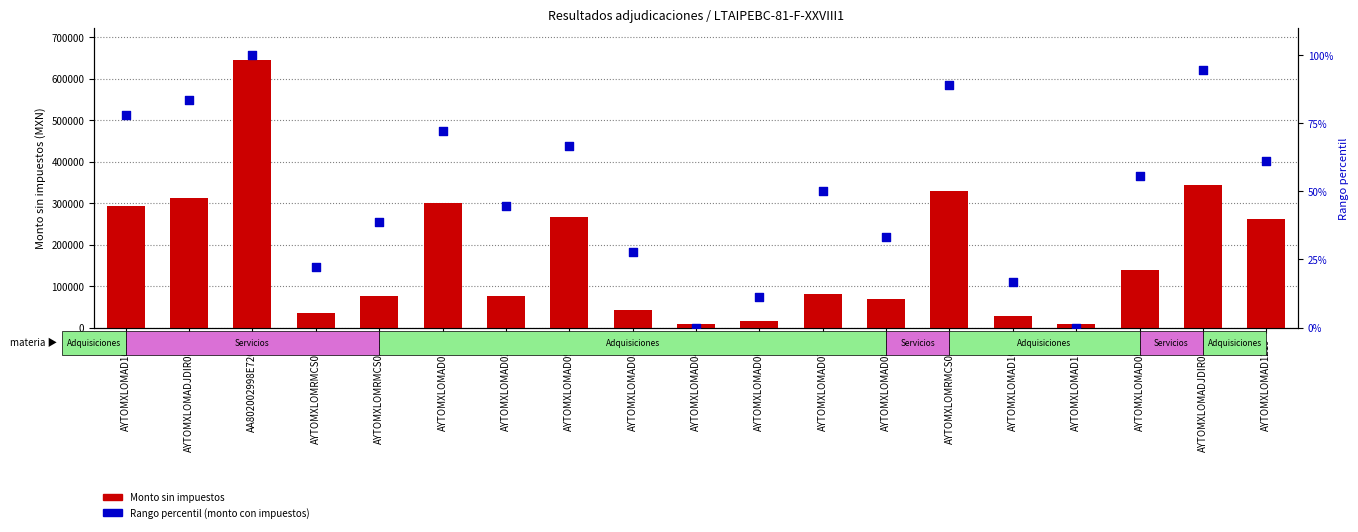

What are all the series names shown in the legend?

Monto sin impuestos, Rango percentil